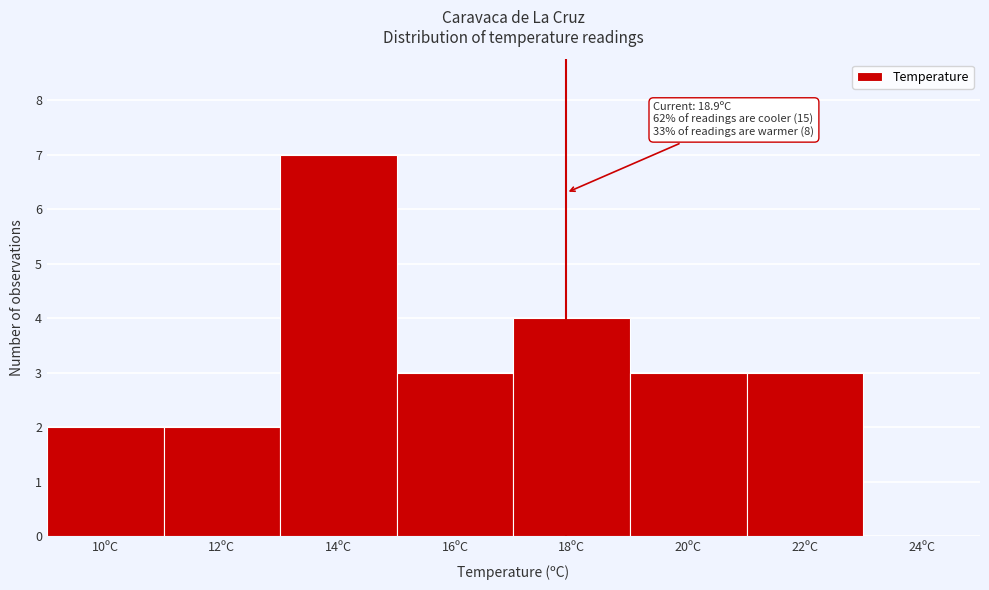

Reading right to left, what are all the values shown in this chart?

24ºC=0	22ºC=3	20ºC=3	18ºC=4	16ºC=3	14ºC=7	12ºC=2	10ºC=2